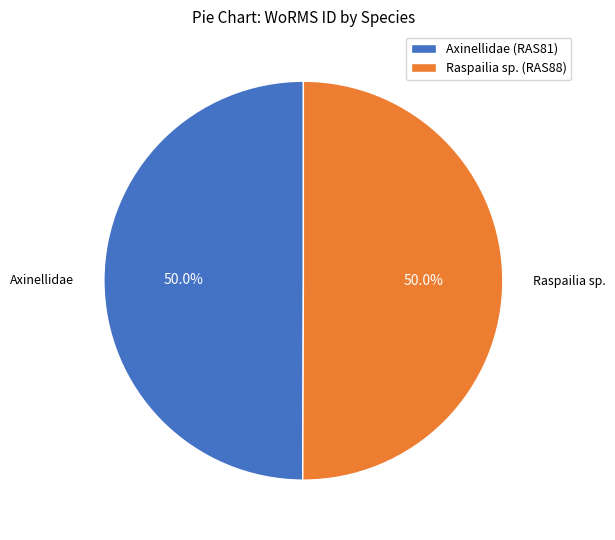

Do Axinellidae (RAS81) and Raspailia sp. (RAS88) together represent more than half of the pie?

Yes